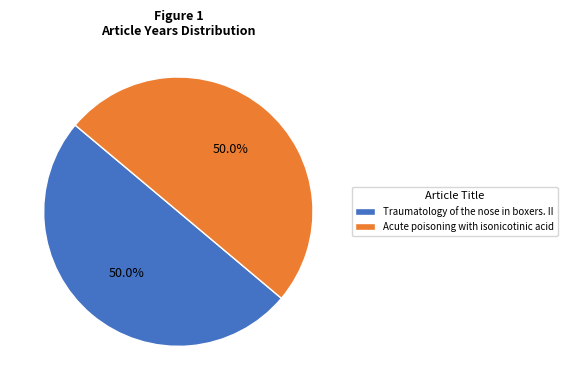

To the nearest percent, what percentage of the pie is Traumatology of the nose in boxers. II?

50%